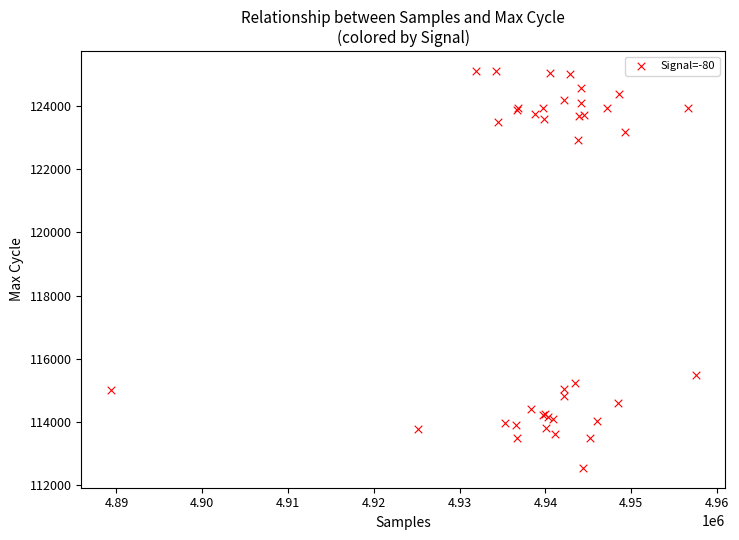

What Y value in the scatter plot is closest to 118825?

115503